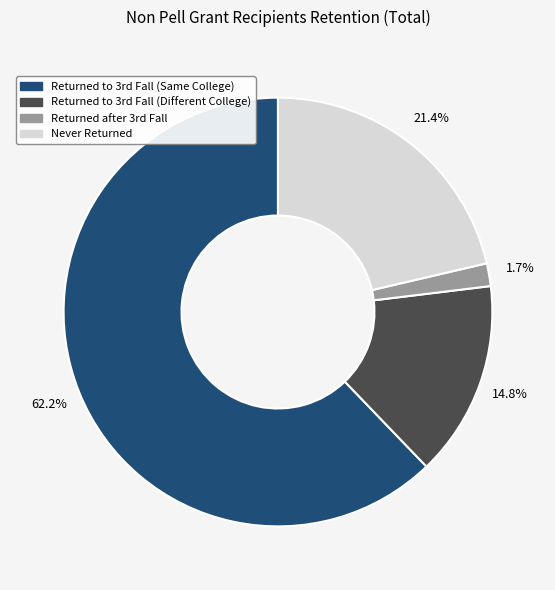

Rank the categories by value from lowest to highest.

Returned after 3rd Fall, Returned to 3rd Fall (Different College), Never Returned, Returned to 3rd Fall (Same College)